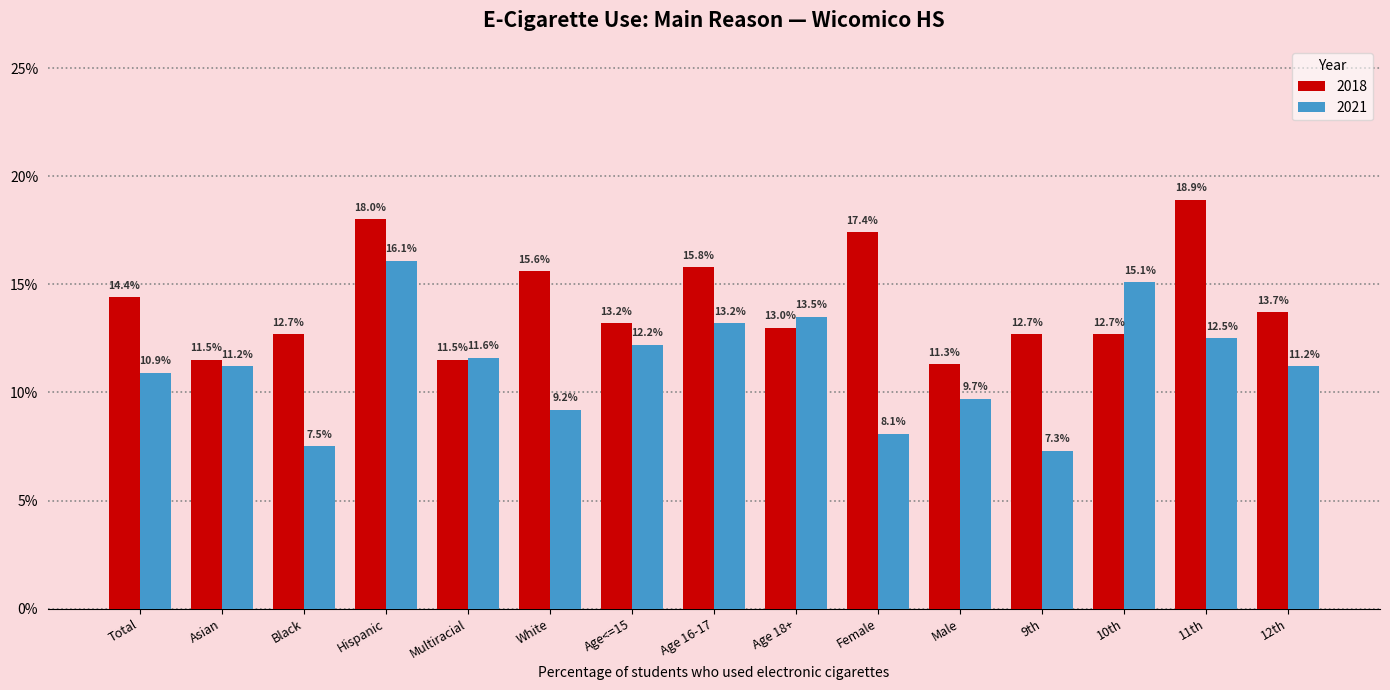

Does the chart contain any negative values?

No